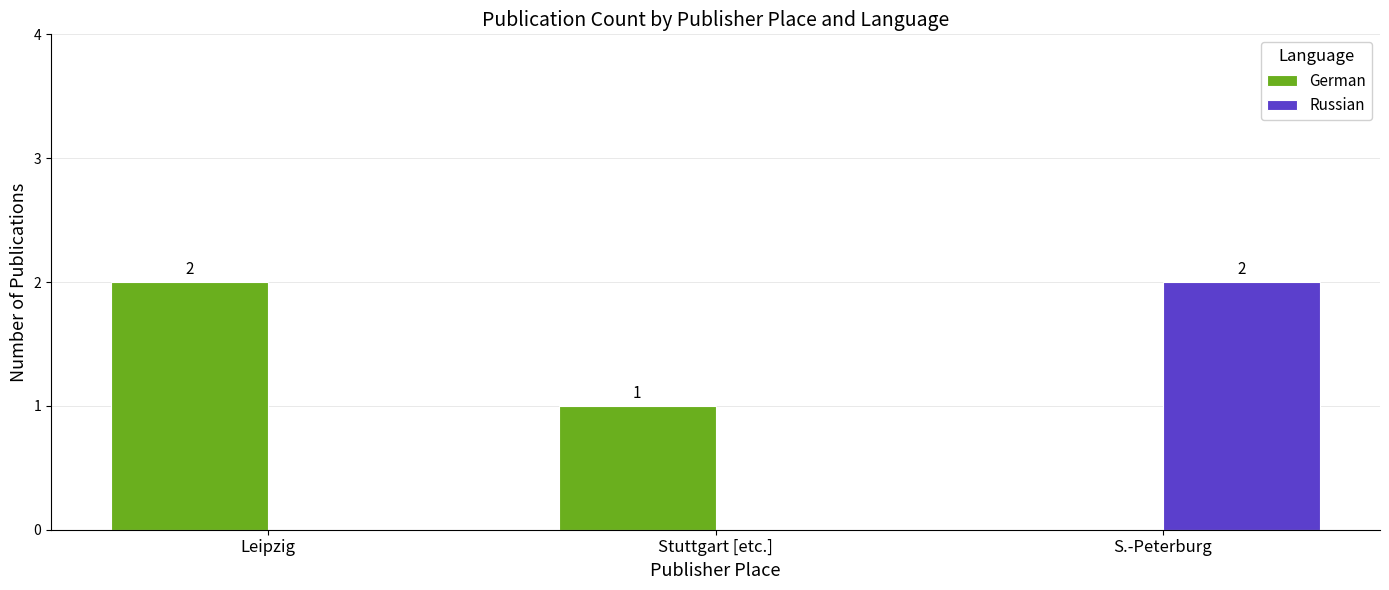

Which series has the largest total across all categories?

German